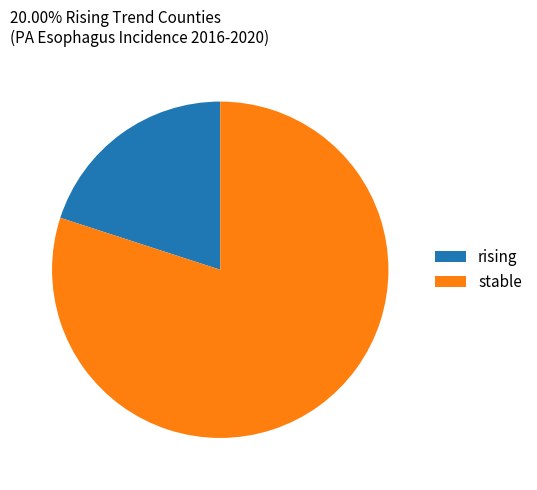

Does rising account for over 50% of the chart?

No